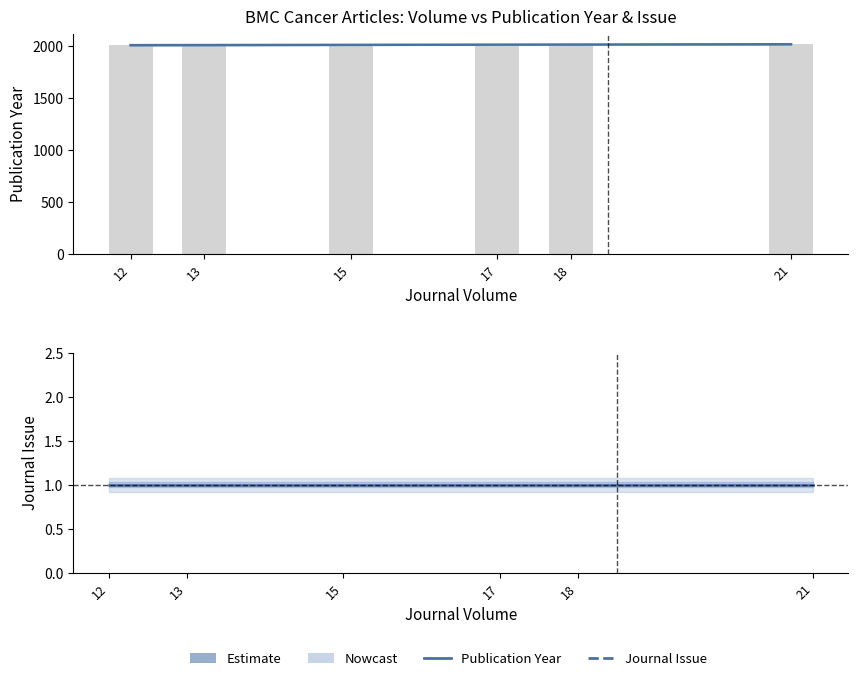

What is the change in value from 13 to 21?

+8